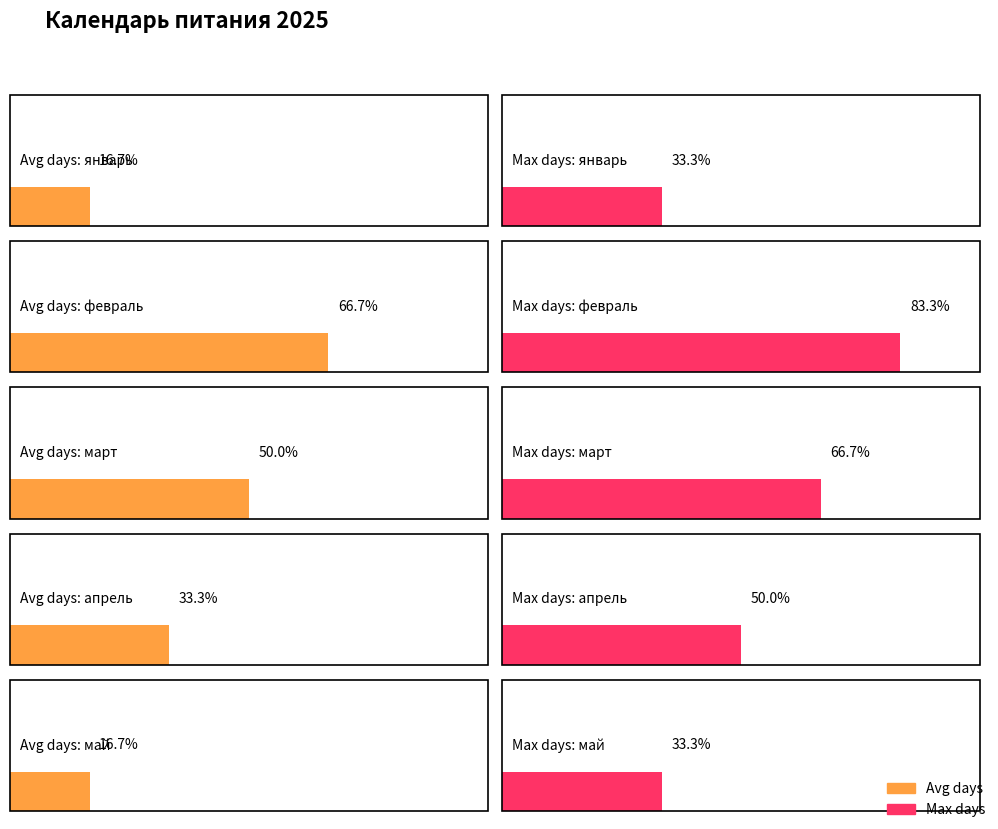

Does the chart contain any negative values?

No